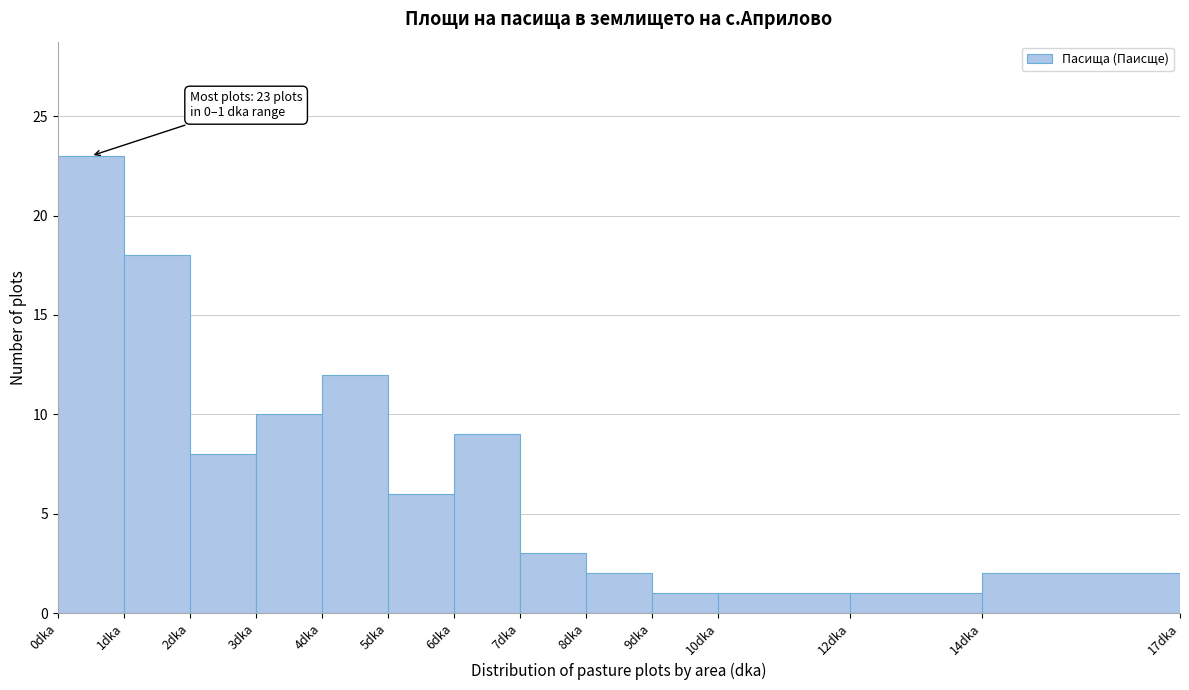

Which range on the x-axis has the tallest bar?

0 to 1